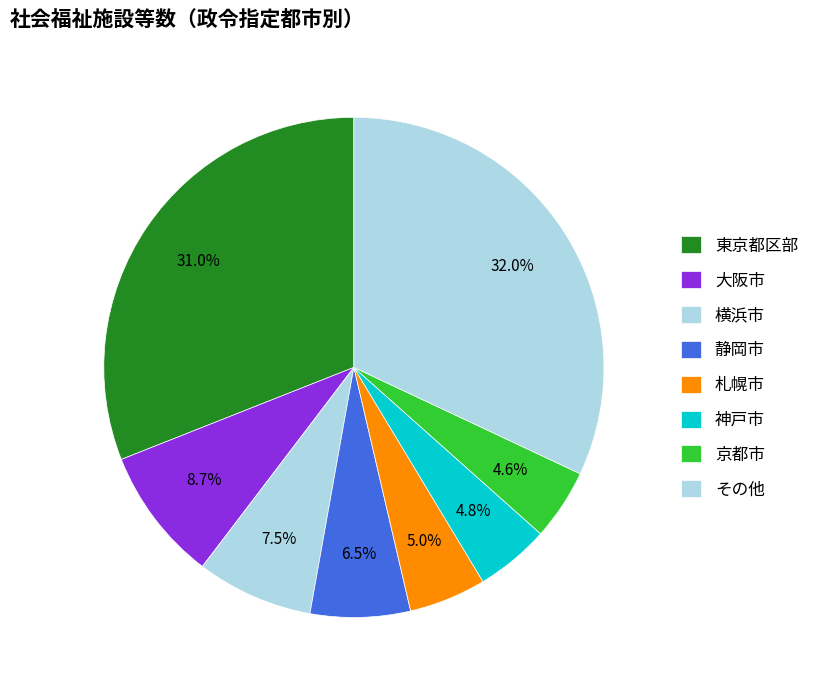

Count the number of slices in the pie.

8